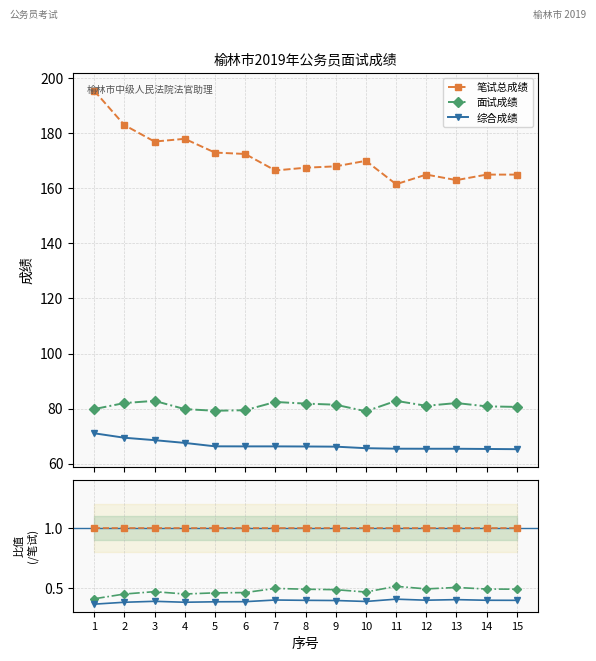

What is the average value of the 综合成绩 series?

0.4